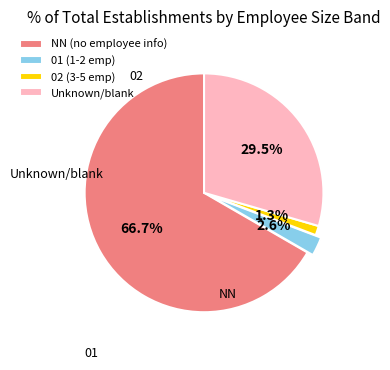

Rank the categories by value from lowest to highest.

02 (3-5 emp), 01 (1-2 emp), Unknown/blank, NN (no employee info)